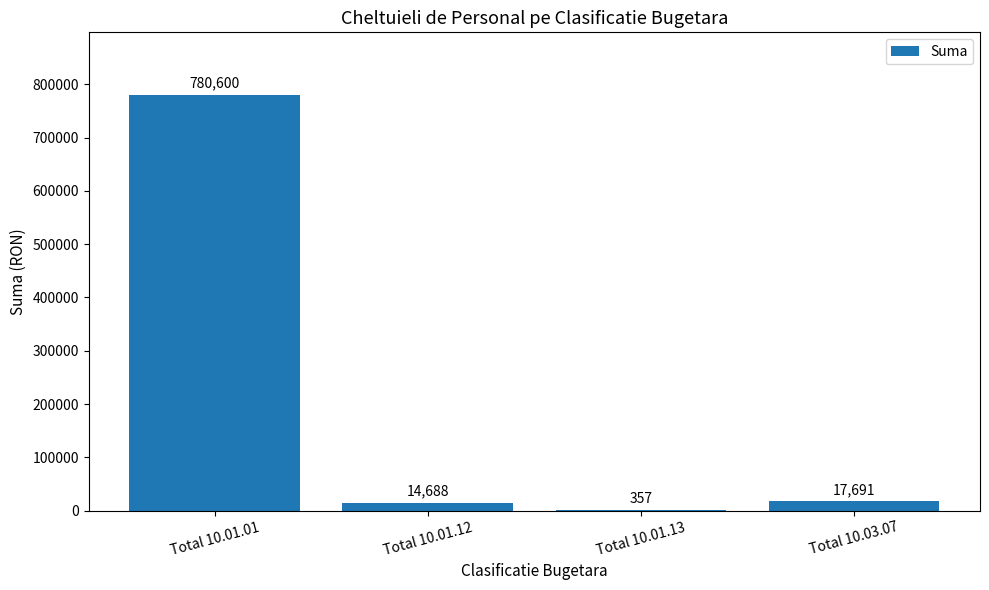

Which has a higher value, Total 10.01.12 or Total 10.01.13?

Total 10.01.12